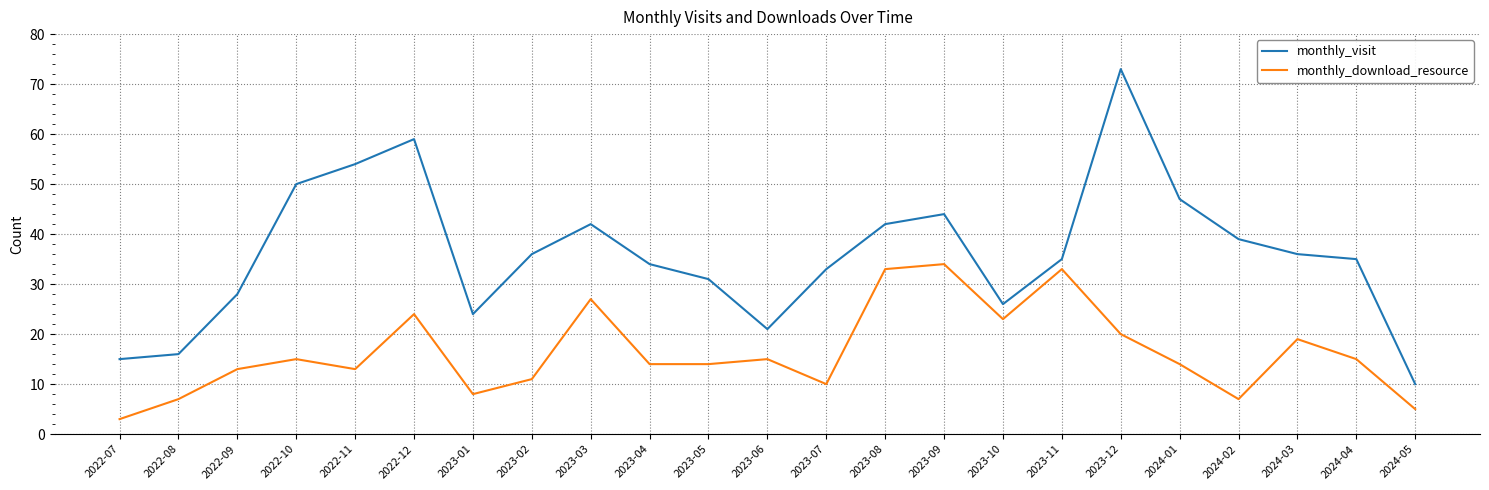

Where does the monthly_visit series first go above 35?

2022-10